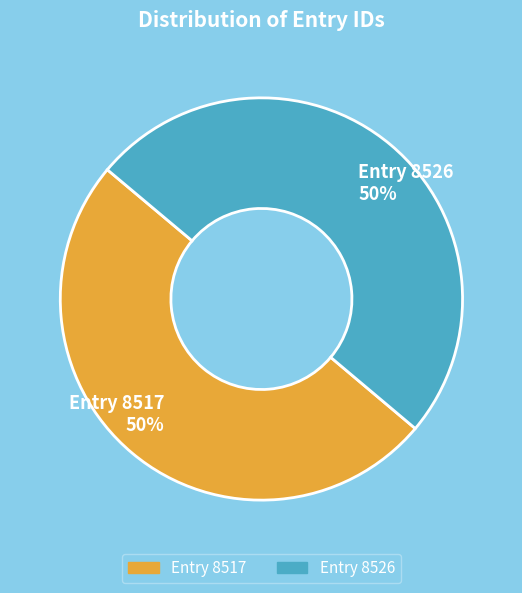

To the nearest percent, what percentage of the pie is Entry 8526?

50%